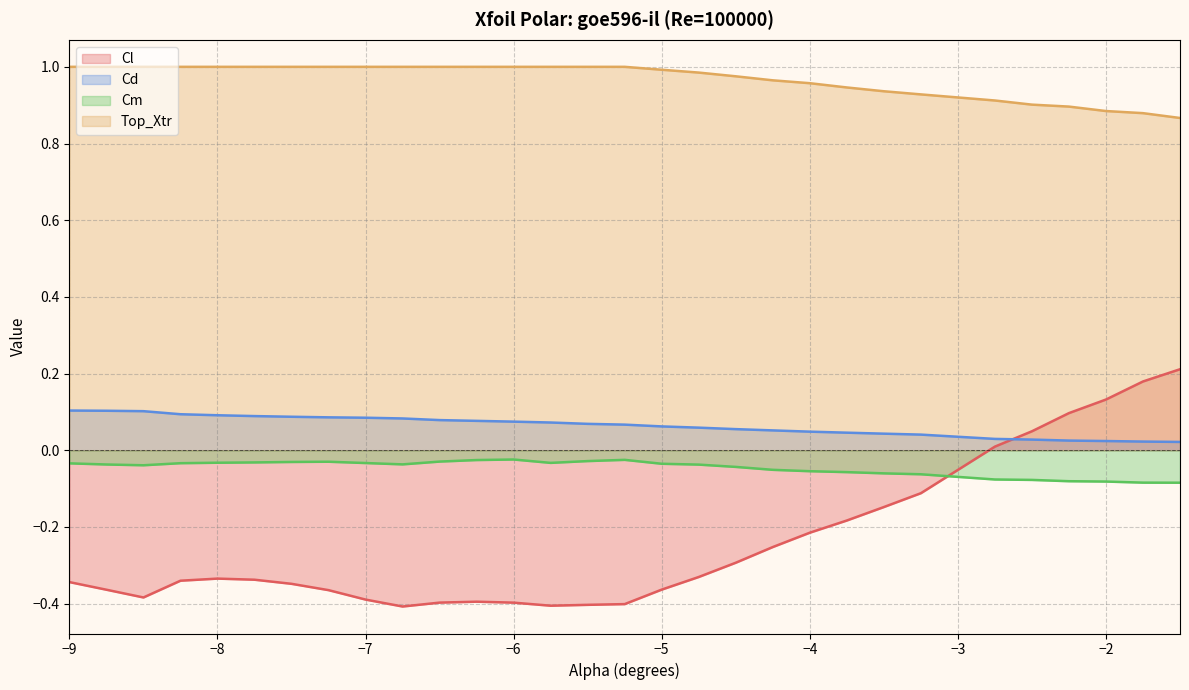

At which category does the chart reach its minimum across all series?

-6.75